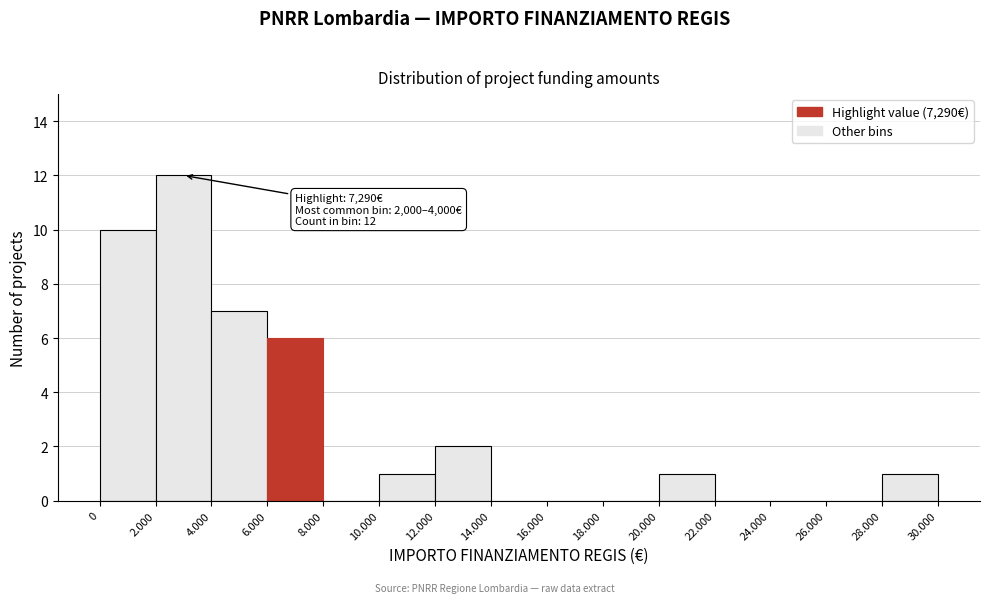

Reading left to right, list all the values displayed in this chart.

0=10	2.000=12	4.000=7	6.000=6	8.000=0	10.000=1	12.000=2	14.000=0	16.000=0	18.000=0	20.000=1	22.000=0	24.000=0	26.000=0	28.000=1